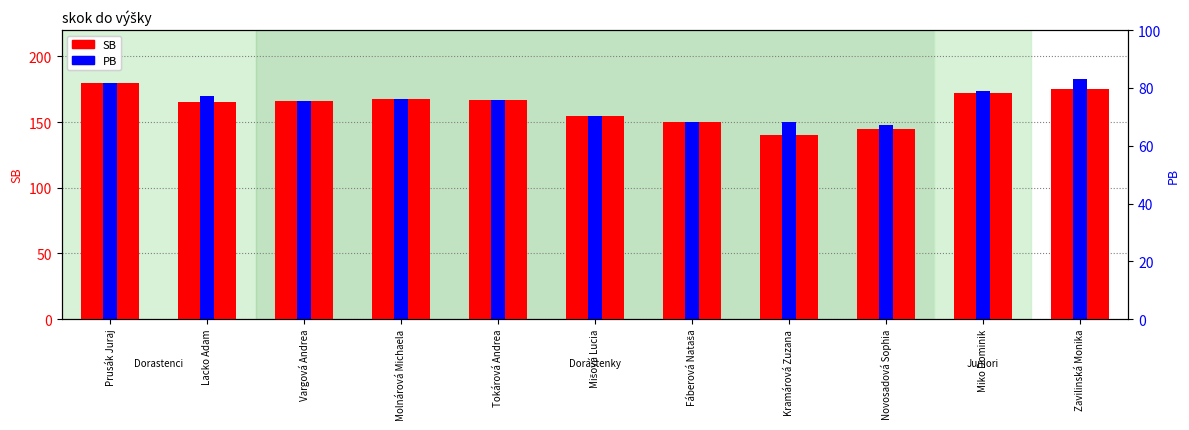

How many groups of bars are there?

11